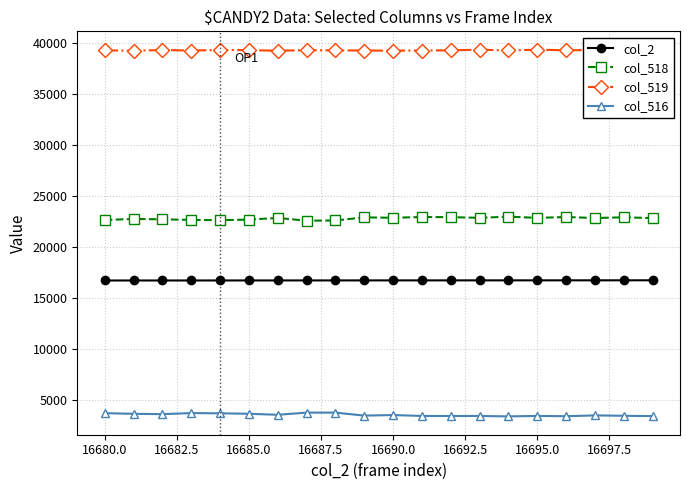

What is the difference between the maximum and minimum values in the col_516 series?

369